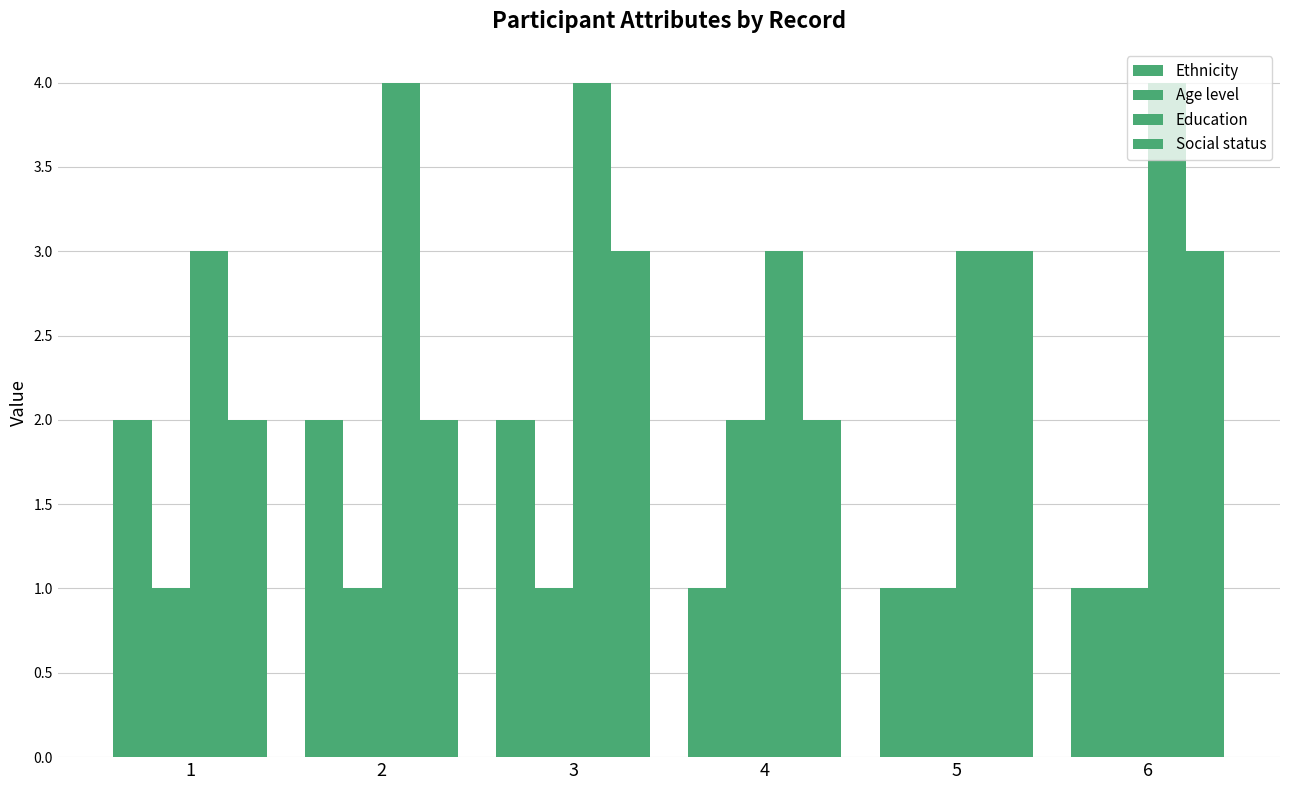

Count the number of data series in this chart.

4